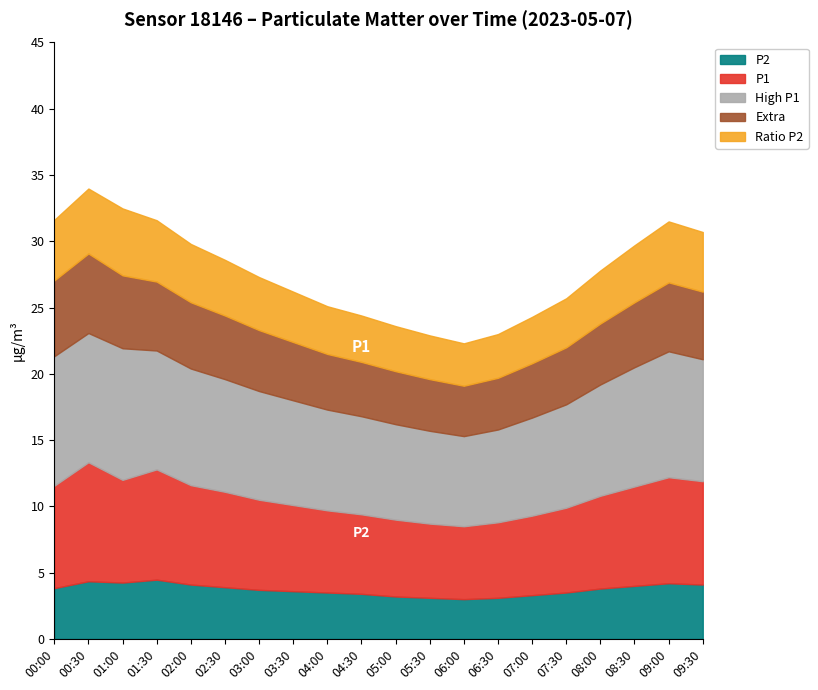

At which category is the sum across all series the highest?

00:30